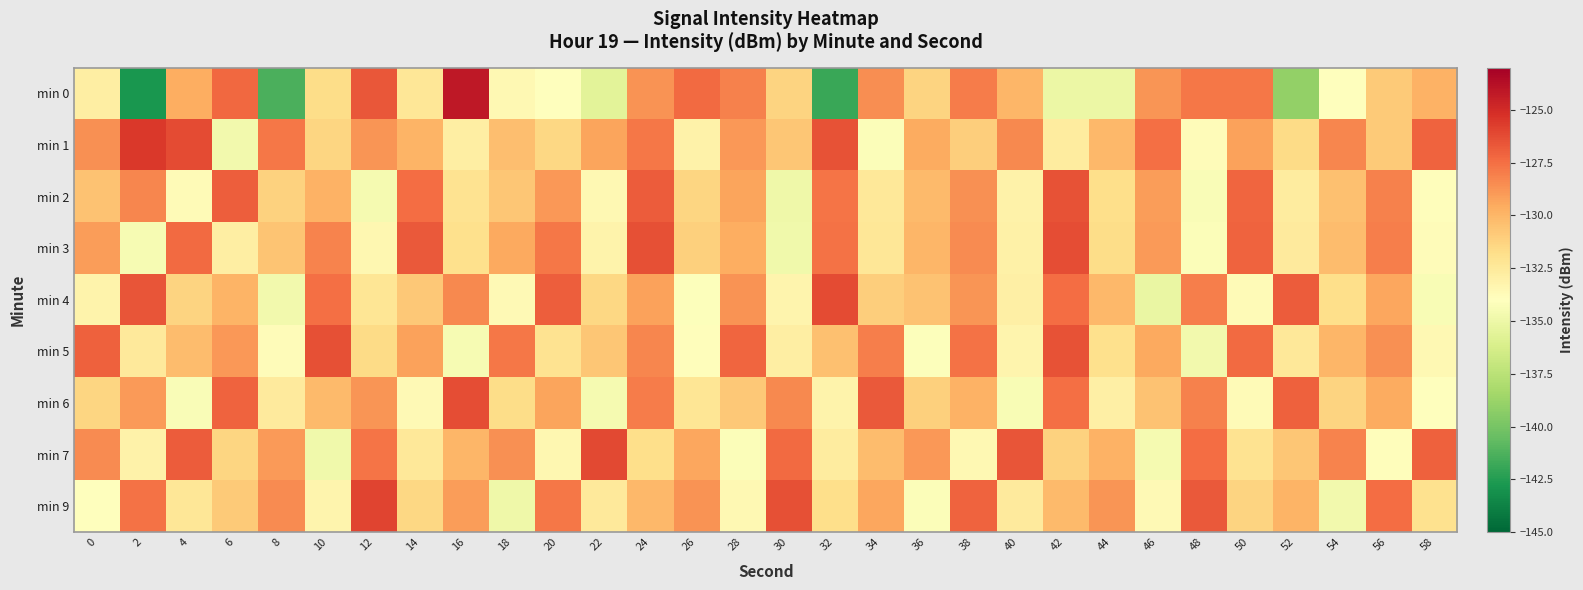

How many series are shown in this chart?

9